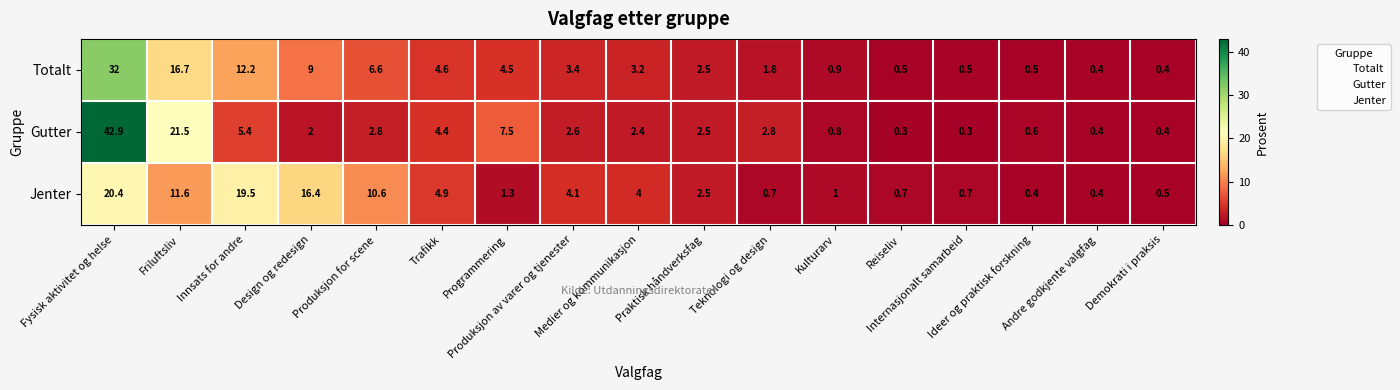

Count the number of data series in this chart.

3